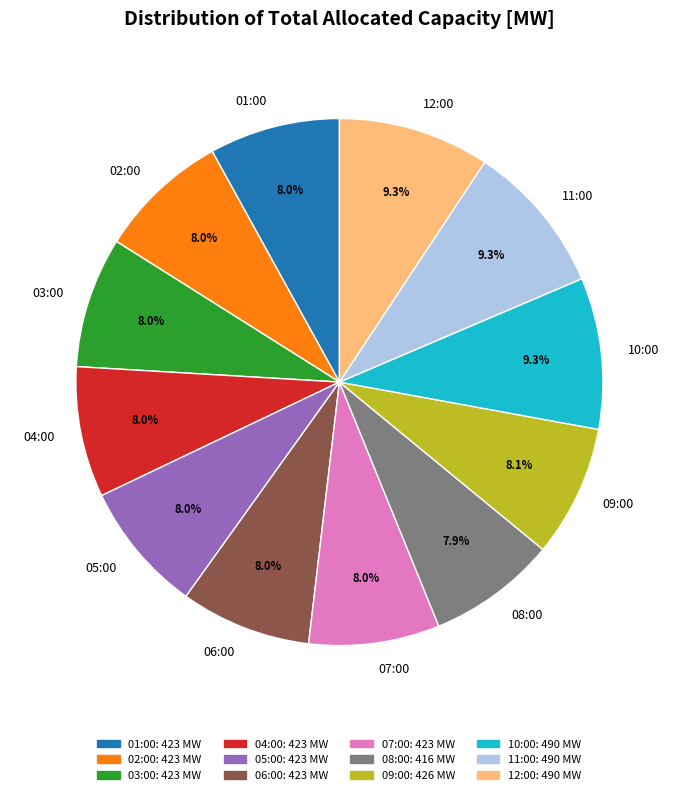

Approximately how many times larger is the value at 04:00 compared to 08:00?

1.0